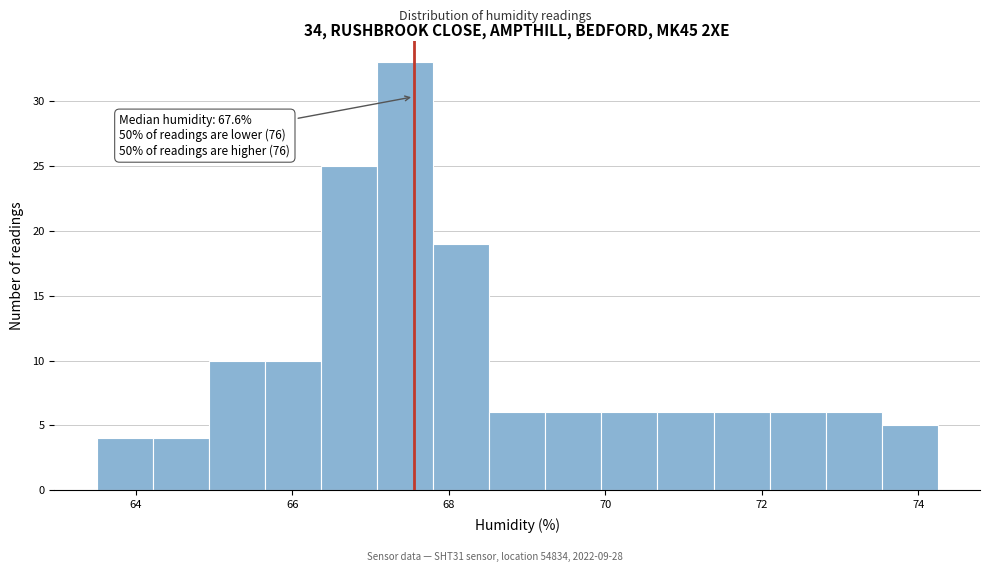

Around what value on the x-axis is the tallest bar? Give the approximate position of its centre, as read against the axis.

67.4